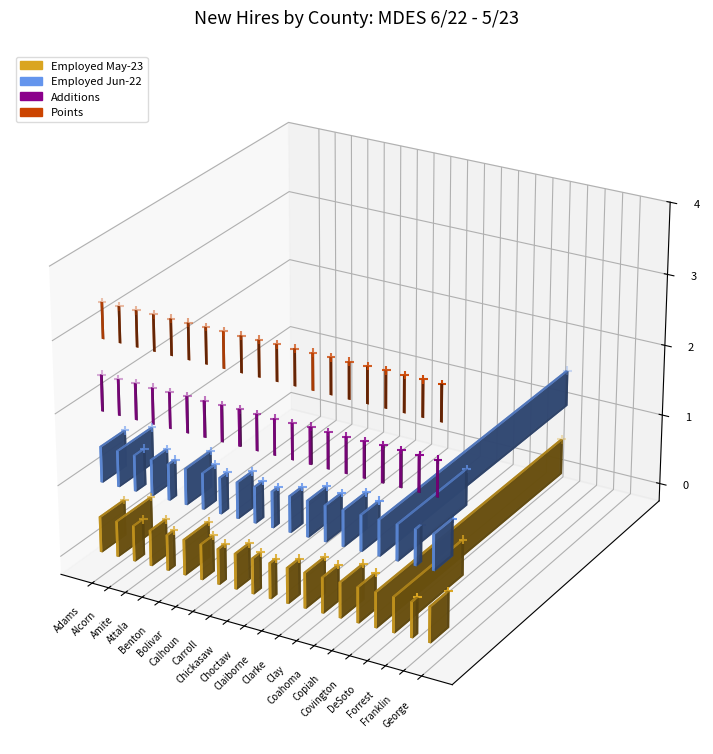

At how many categories does at least one series exceed 0?

20